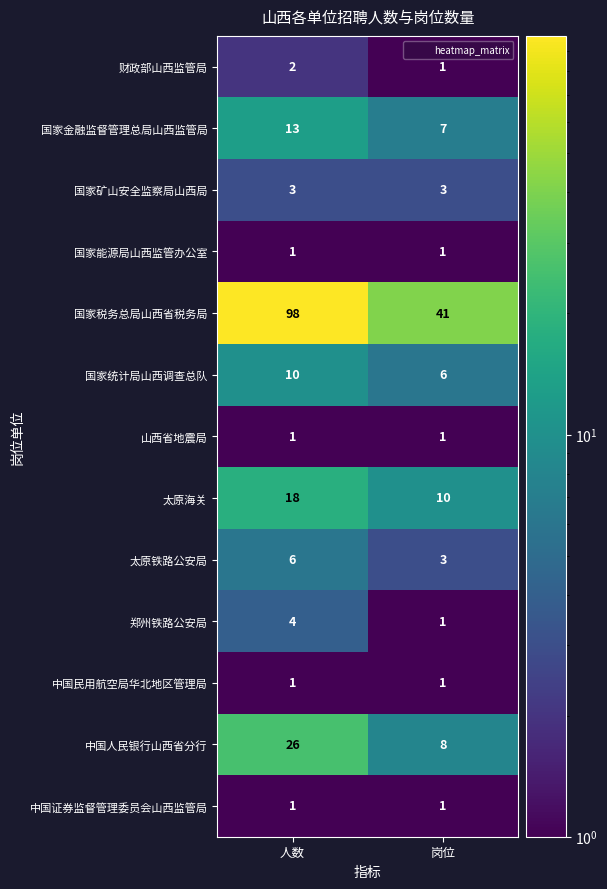

Which series has the largest total across all categories?

国家税务总局山西省税务局